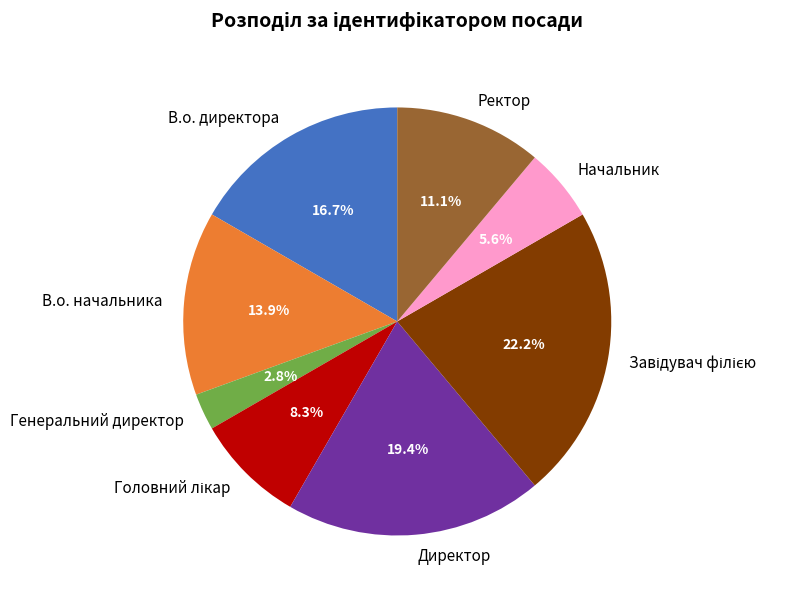

Do Директор and Начальник together represent more than half of the pie?

No